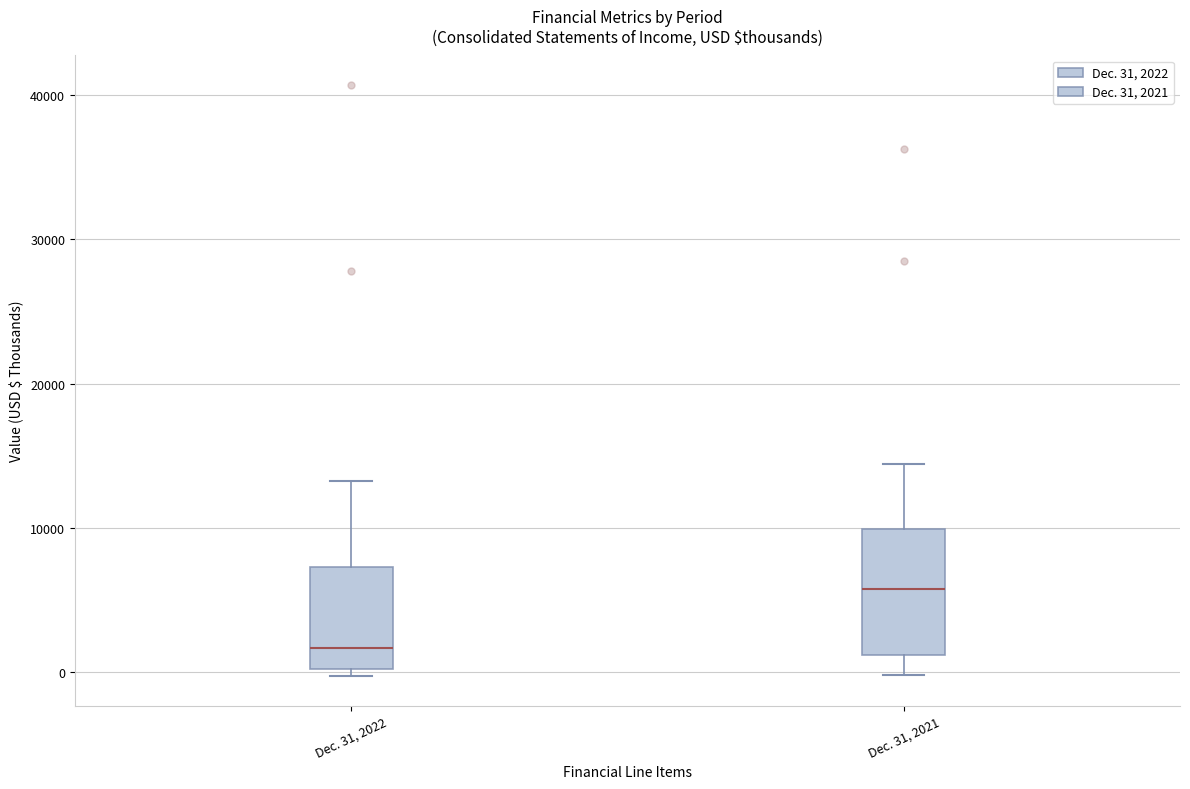

Reading left to right, transcribe this box plot: for each box, give where its median line is, the range the box spans, and where its two whiskers end, as read against the y-axis. The values are not printed on the chart, so give them approximately, as read against the axis.

Dec. 31, 2022: median 2000, box 0 to 7000, whiskers 0 (just below the box's lower edge) to 13000
Dec. 31, 2021: median 6000, box 1000 to 10000, whiskers 0 to 14000